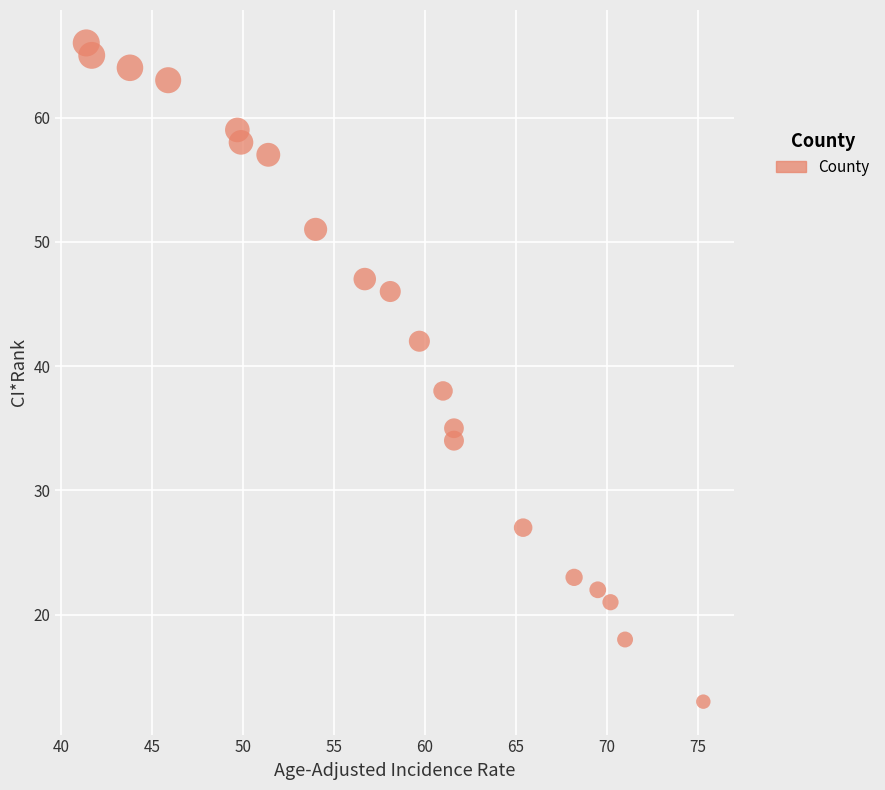

What Y value in the scatter plot is closest to 39?

38